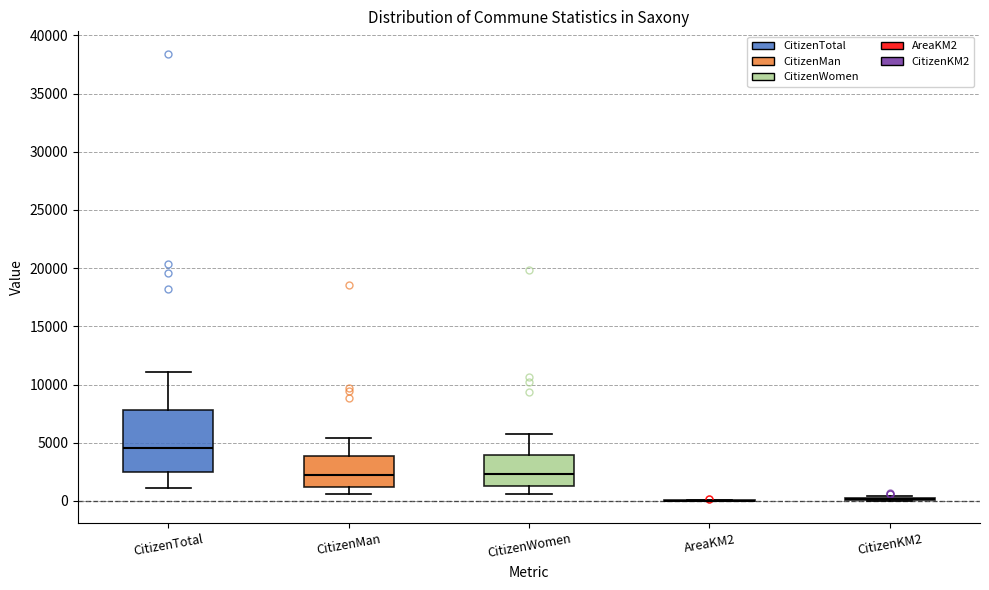

Reading left to right, transcribe this box plot: for each box, give where its median line is, the range the box spans, and where its two whiskers end, as read against the y-axis. The values are not printed on the chart, so give them approximately, as read against the axis.

CitizenTotal: median 4500, box 2500 to 8000, whiskers 1000 to 11000
CitizenMan: median 2000, box 1000 to 4000, whiskers 500 to 5500
CitizenWomen: median 2500, box 1500 to 4000, whiskers 500 to 5500
AreaKM2: box collapsed to a line at 0, whiskers 0 to 0
CitizenKM2: box collapsed to a line at 0, whiskers 0 to 500